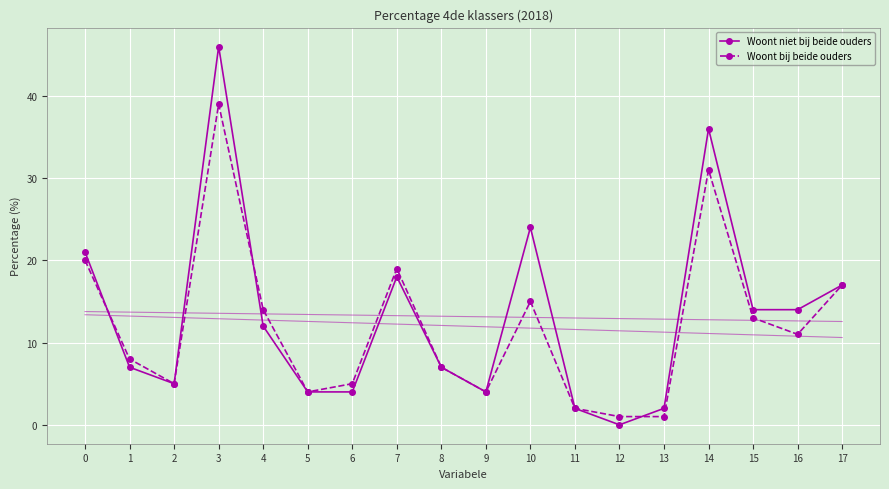

What is the average value of the Woont niet bij beide ouders series?

13